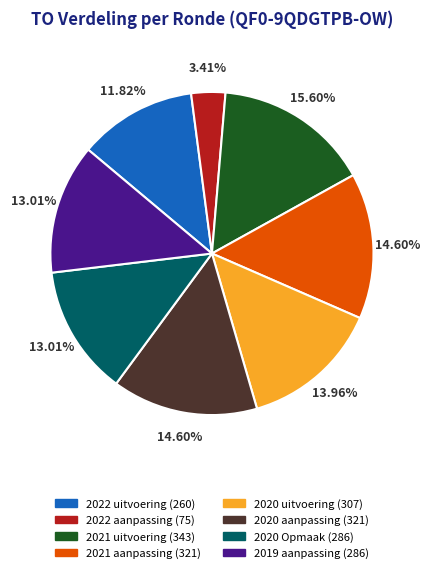

Is it true that 2020 aanpassing is 20% of the pie?

False